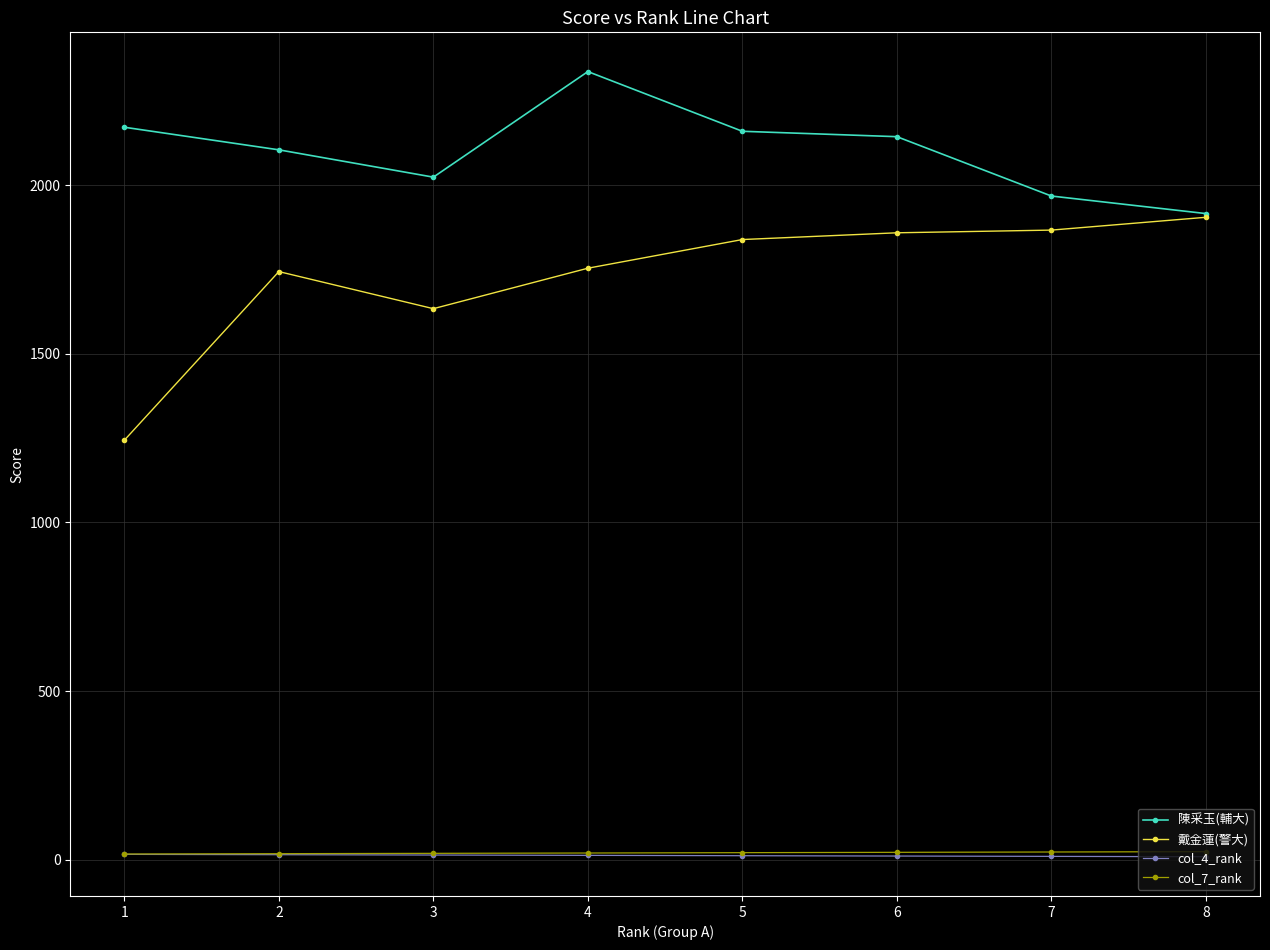

Does the chart have visible grid lines?

Yes